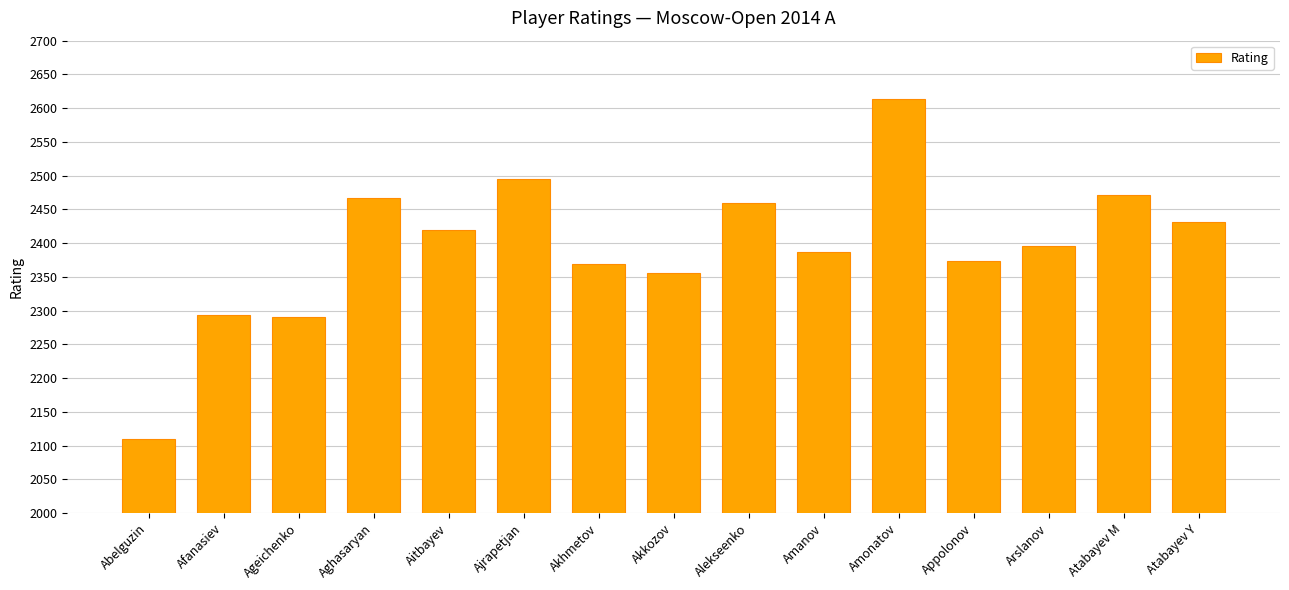

The chart shows a value of 1060 at Aghasaryan. True or false?

False